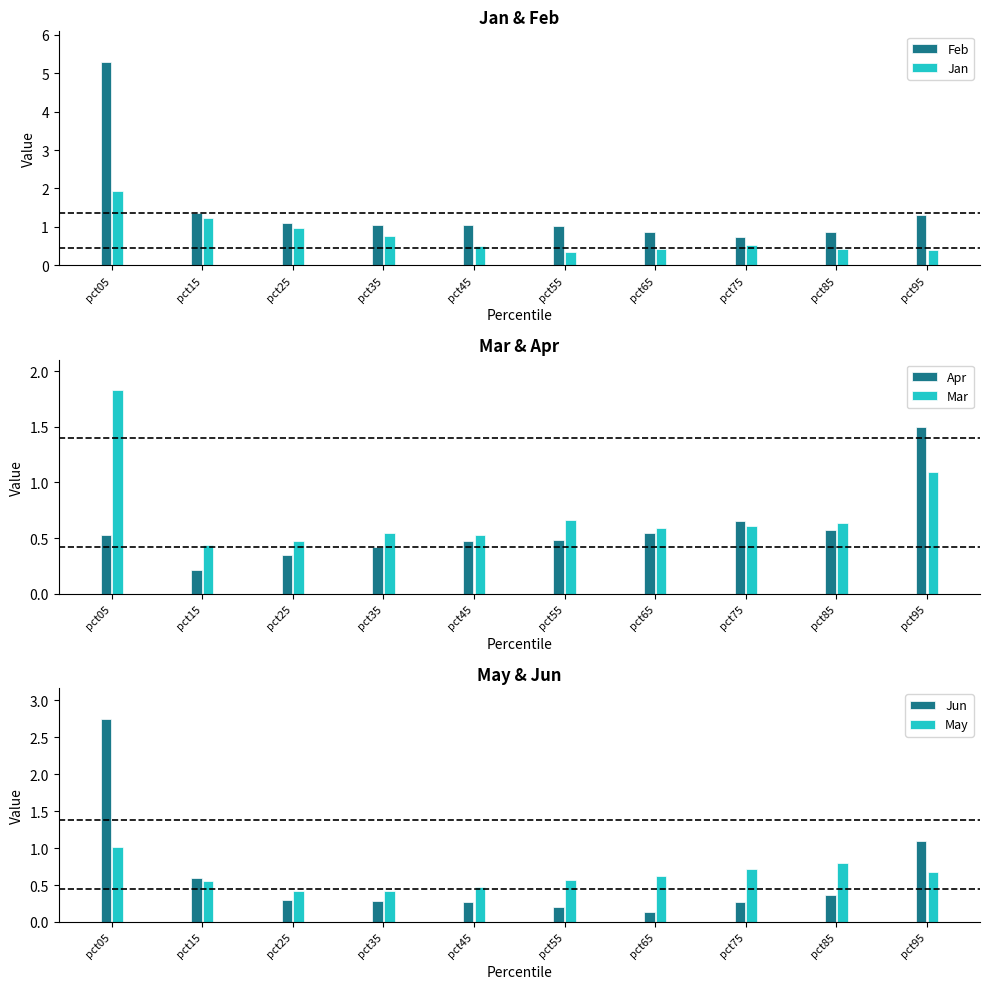

What is the difference between the highest and lowest values at pct15?

1.1